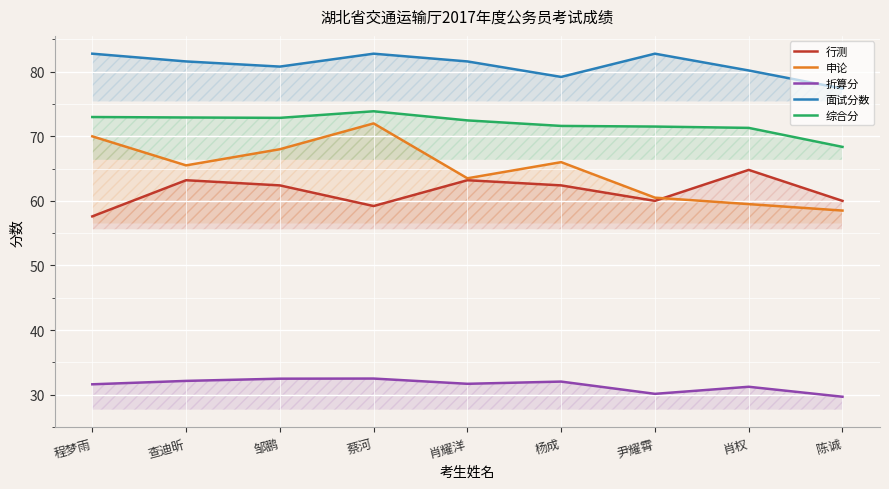

At which category does 综合分 reach its first local peak?

蔡河